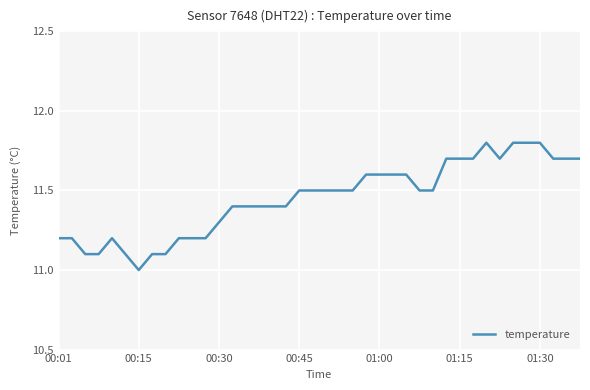

Reading left to right, transcribe all the data shown in this chart.

11.2	11.2	11.1	11.1	11.2	11.1	11.0	11.1	11.1	11.2	11.2	11.2	11.3	11.4	11.4	11.4	11.4	11.4	11.5	11.5	11.5	11.5	11.5	11.6	11.6	11.6	11.6	11.5	11.5	11.7	11.7	11.7	11.8	11.7	11.8	11.8	11.8	11.7	11.7	11.7